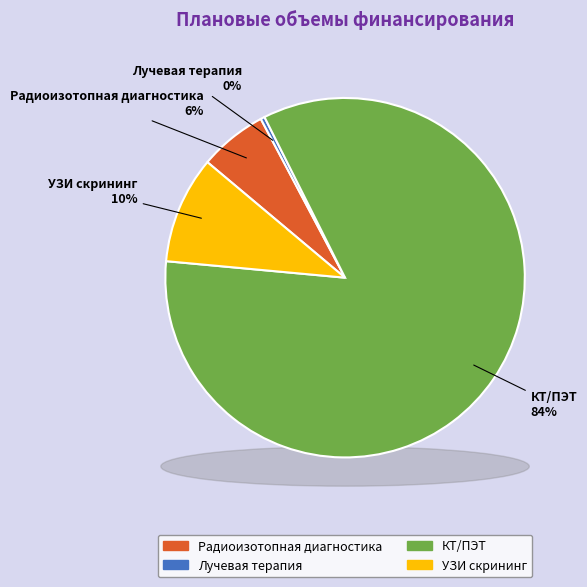

What is the largest slice in the pie chart?

КТ/ПЭТ